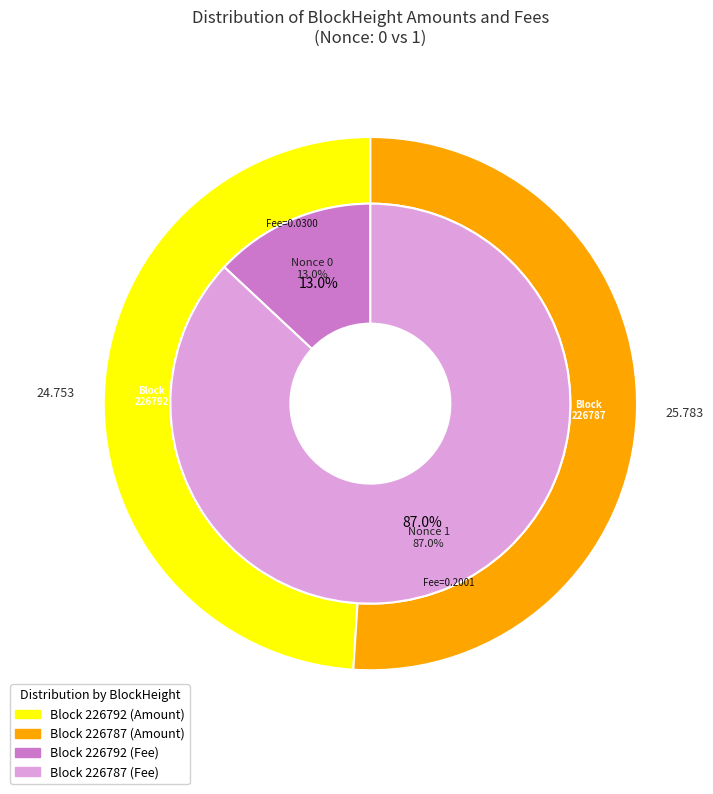

Rank the categories by value from highest to lowest.

226787, 226792